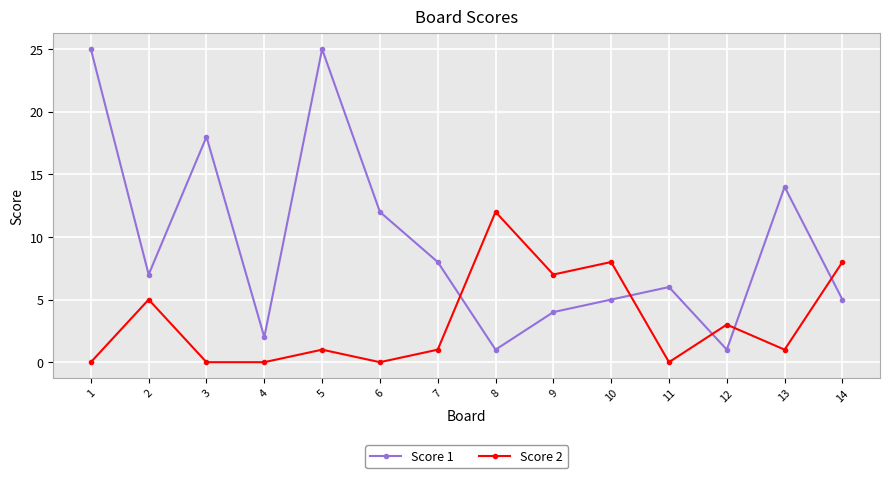

How many lines are shown in the chart?

2